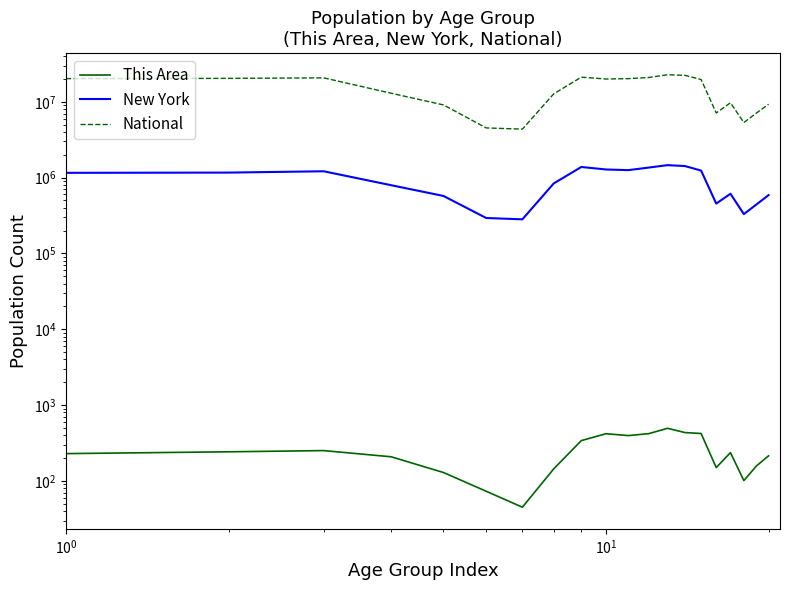

What is the difference between the second highest and second lowest values in the This Area series?

361